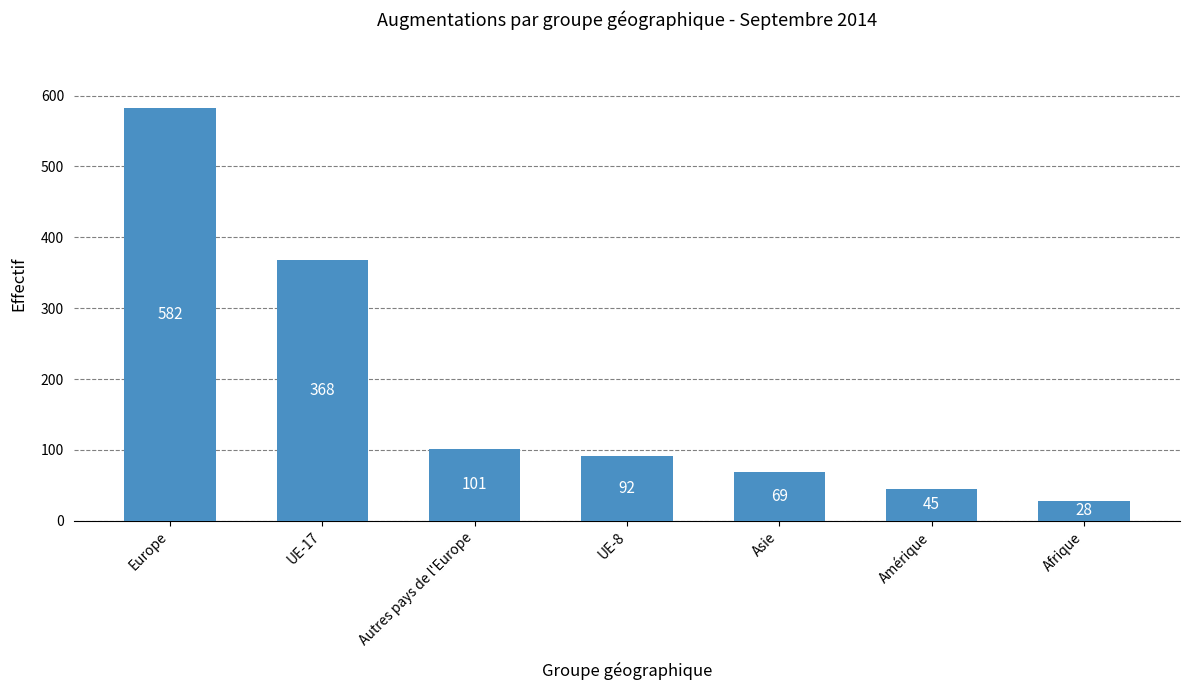

The value at Autres pays de l'Europe is 164. True or false?

False